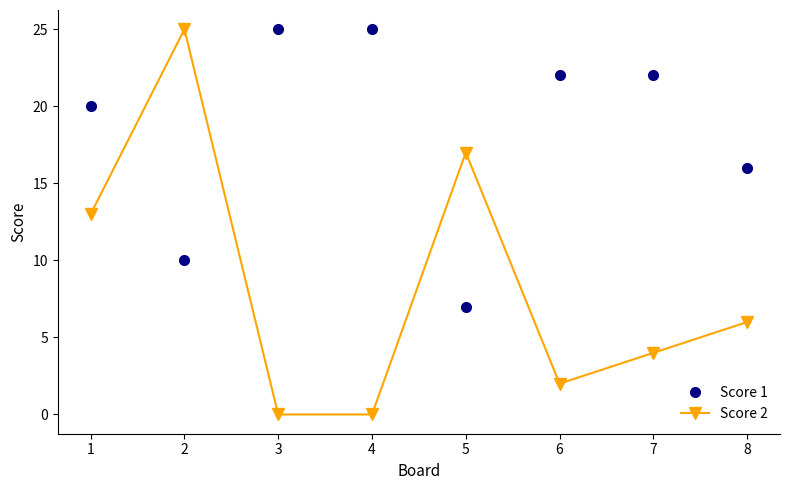

The Score 1 series shows 42 at 3. True or false?

False